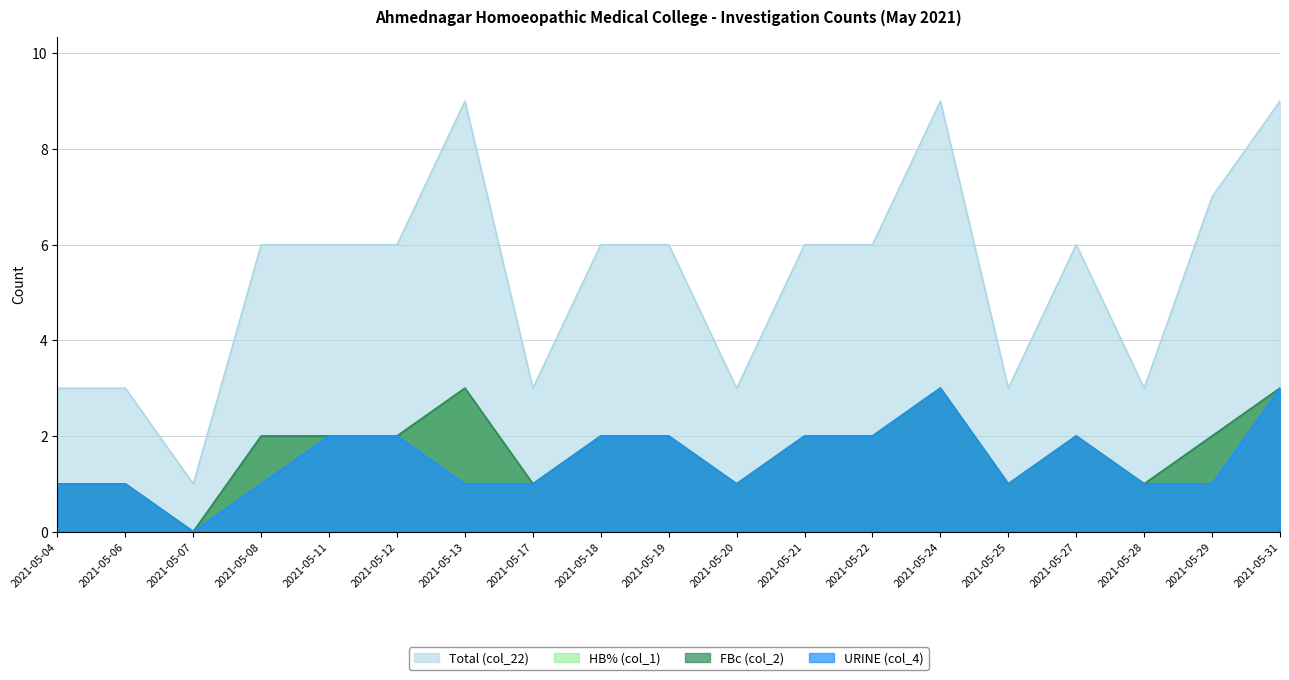

Between 2021-05-22 and 2021-05-11, which is larger?

2021-05-22